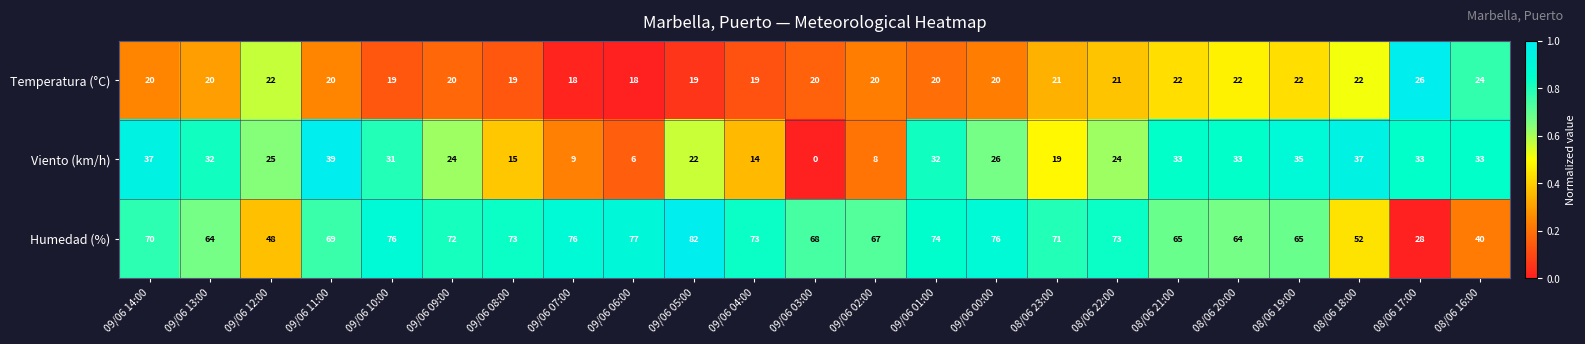

How many categories are shown in the chart?

23